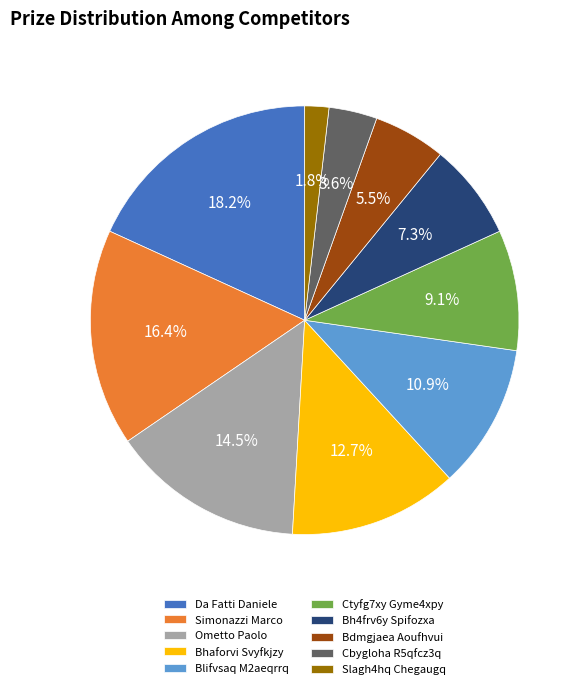

Between Ctyfg7xy Gyme4xpy and Bdmgjaea Aoufhvui, which is larger?

Ctyfg7xy Gyme4xpy